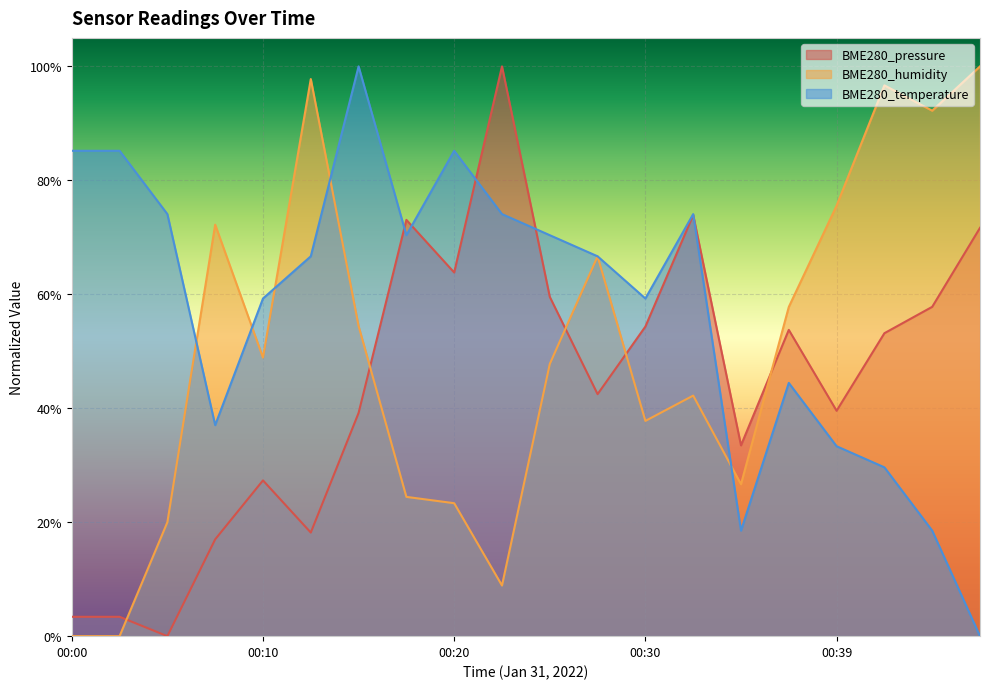

Count the BME280_temperature values in the range 0 to 1.

20